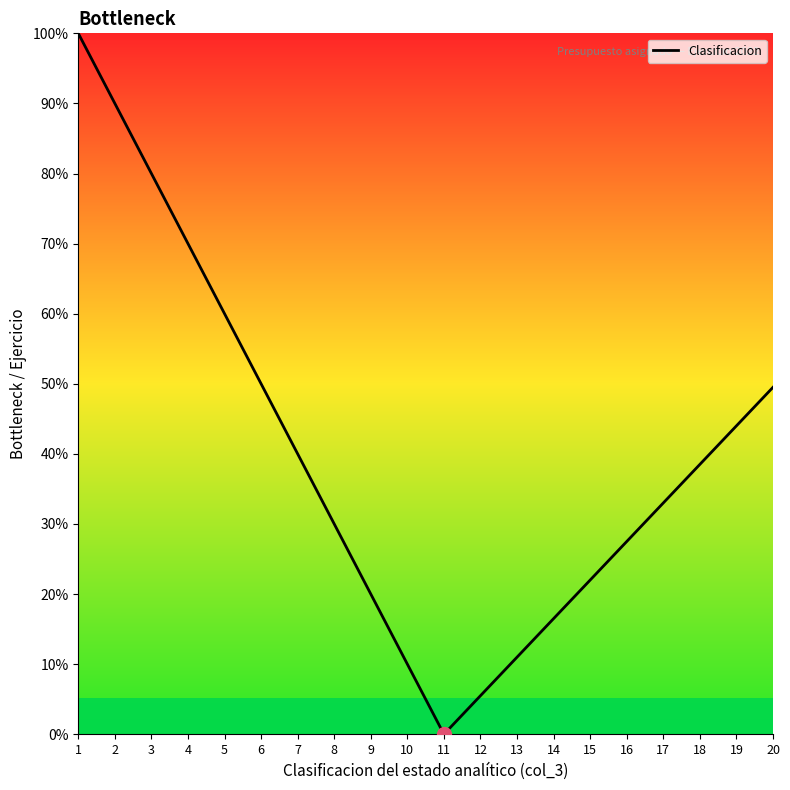

Which has a higher value, 17 or 20?

20